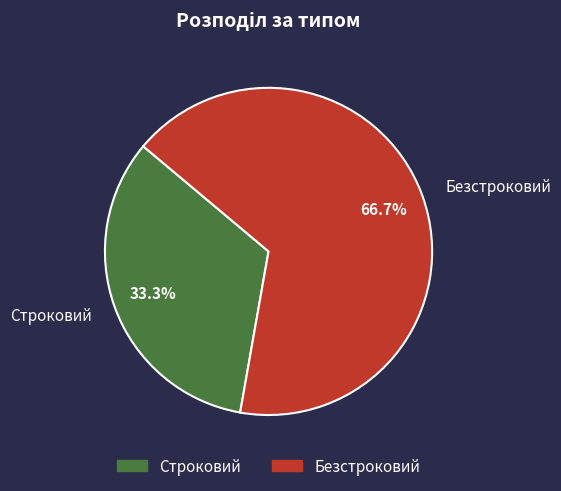

To the nearest percent, what percentage of the pie is Безстроковий?

67%